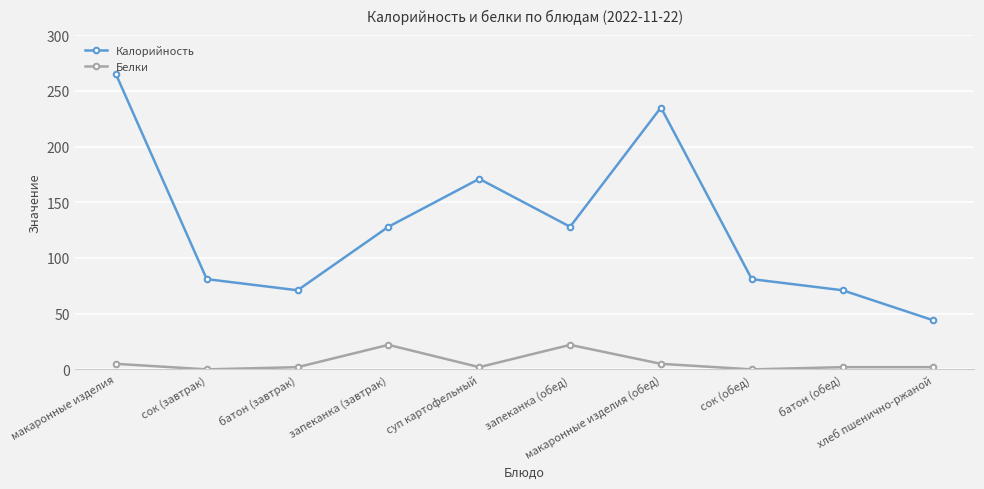

Rank the series at сок (завтрак) from lowest to highest value.

Белки, Калорийность